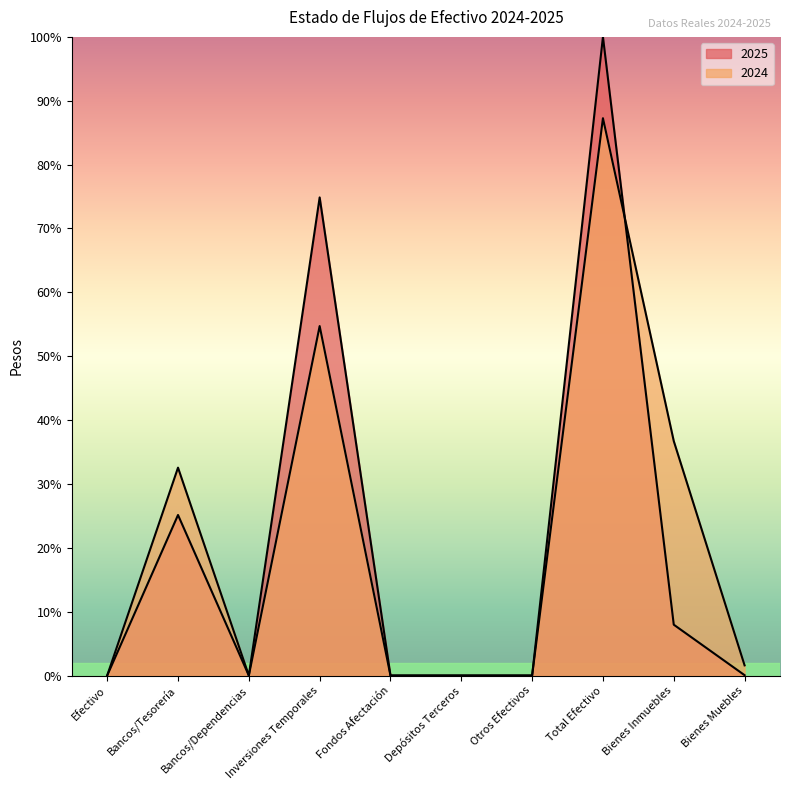

Which series has the largest total across all categories?

2024